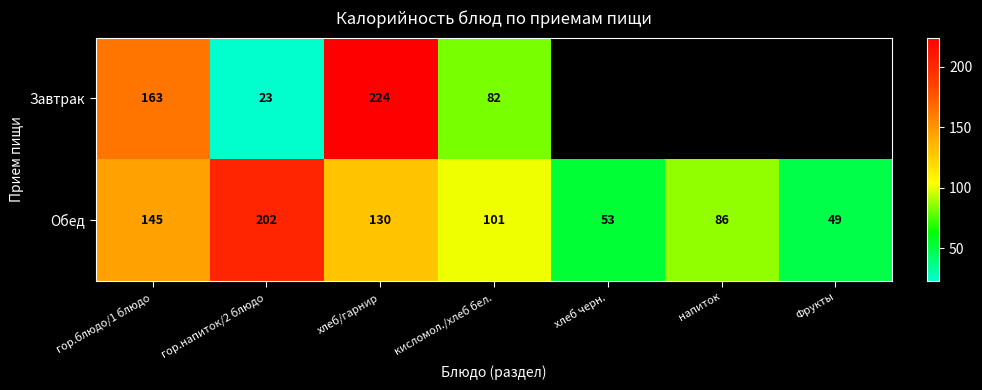

Rank the series at кисломол./хлеб бел. from lowest to highest value.

Завтрак, Обед